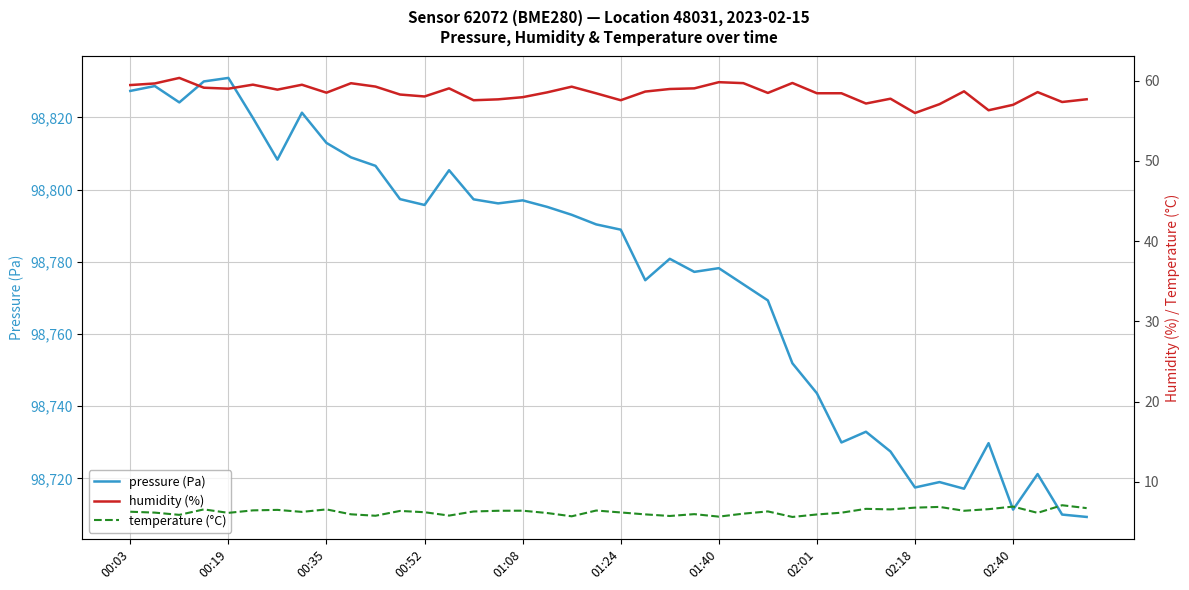

True or false: pressure (Pa) has a value of 98830.9 at 00:19.

True